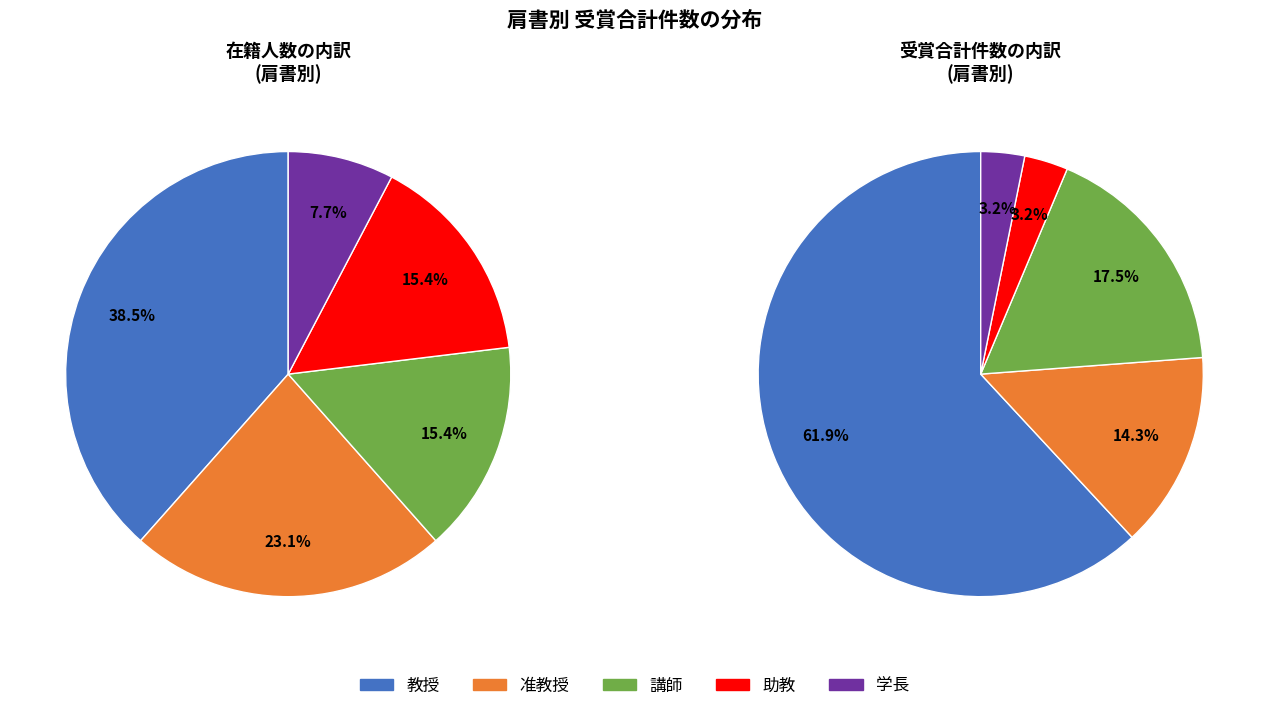

Does any single category account for the majority?

No